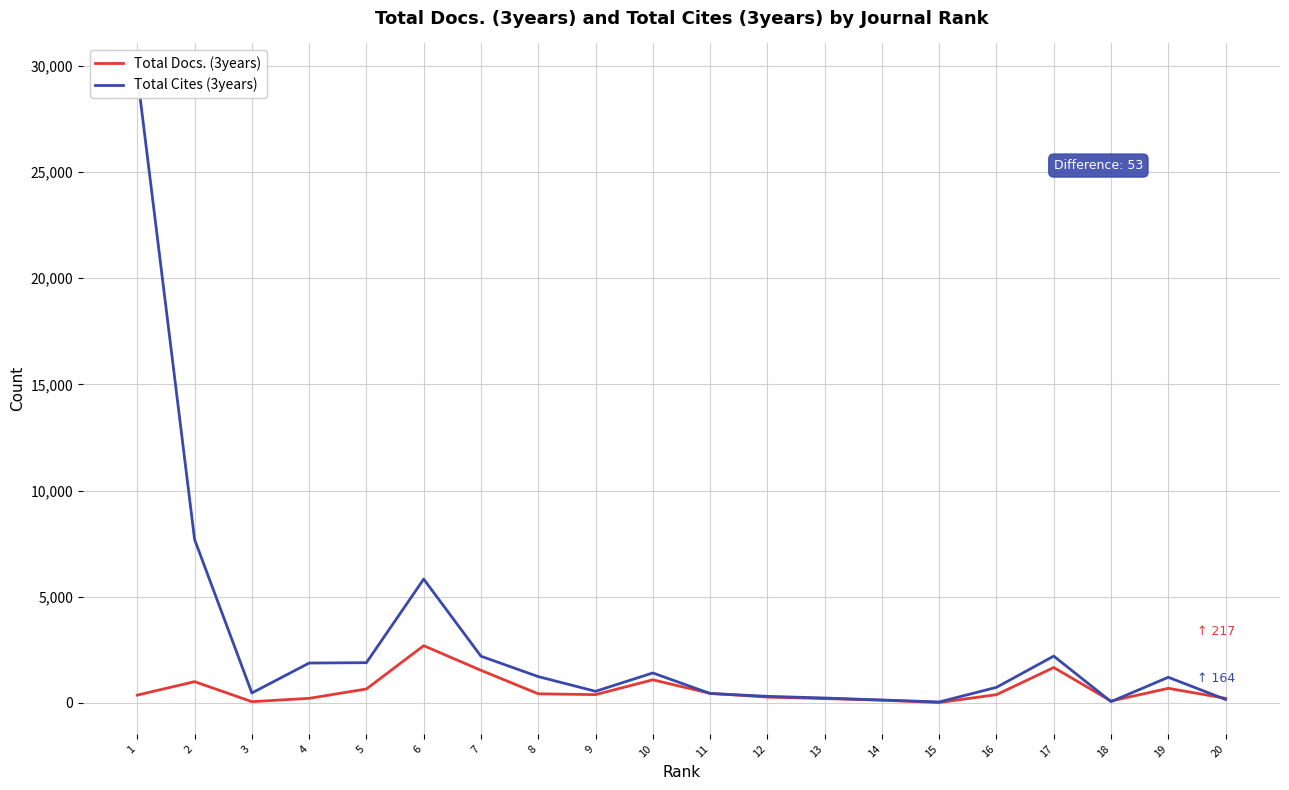

Which series has the largest range (max minus min)?

Total Cites (3years)